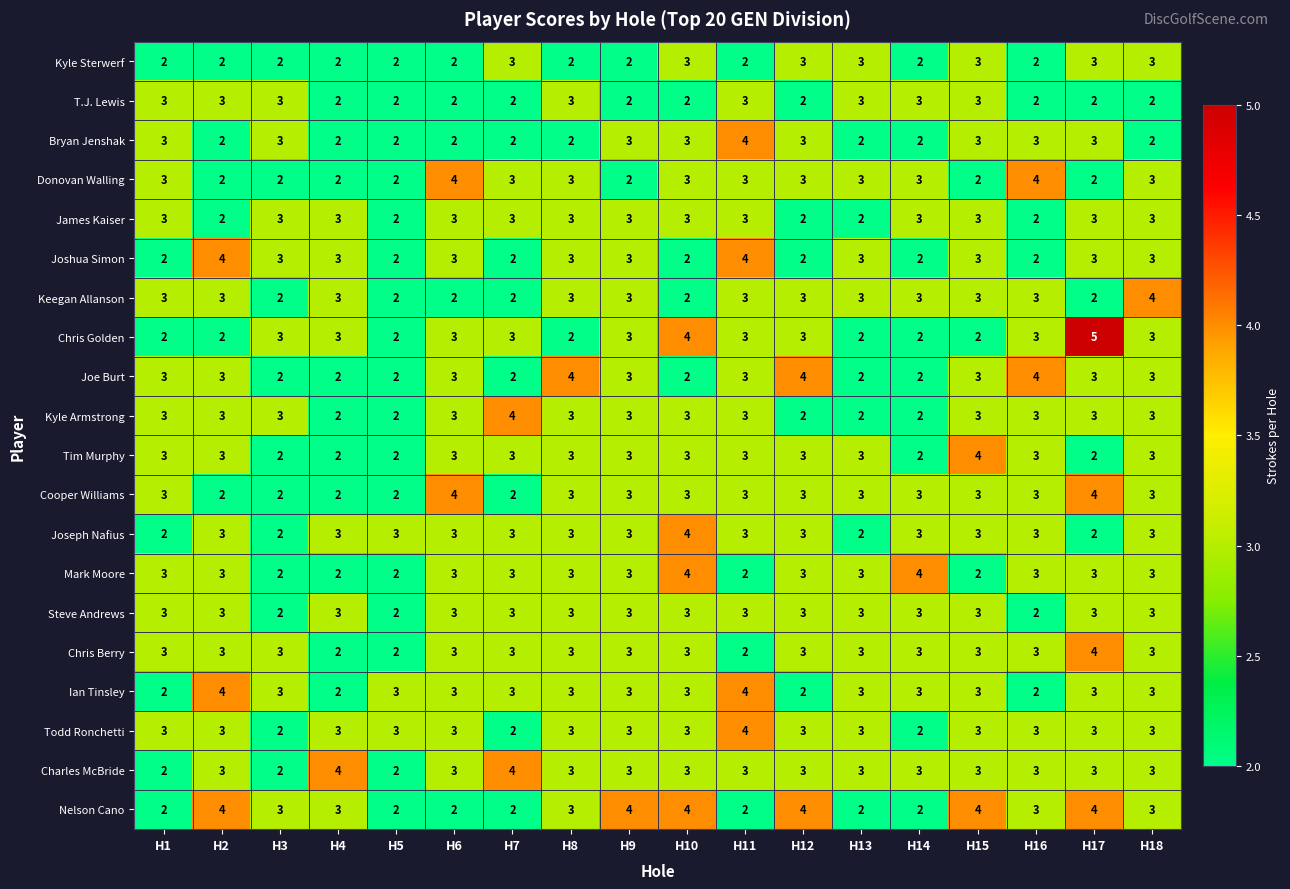

Which series has the largest range (max minus min)?

Chris Golden